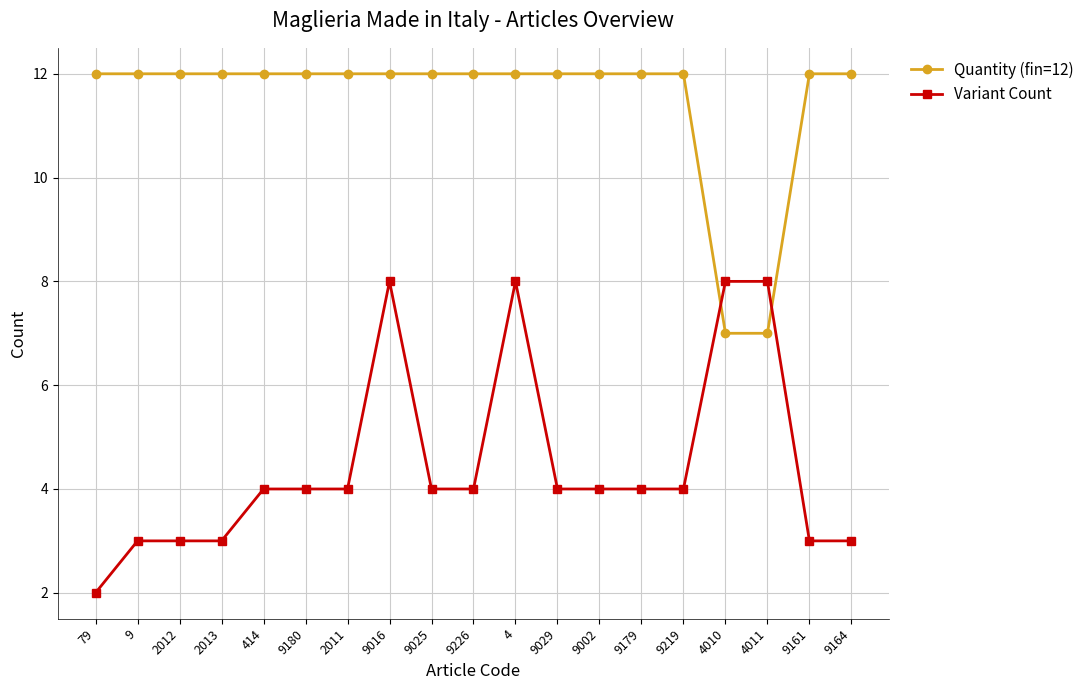

True or false: Variant Count has more than 1 points higher than both neighbors.

True